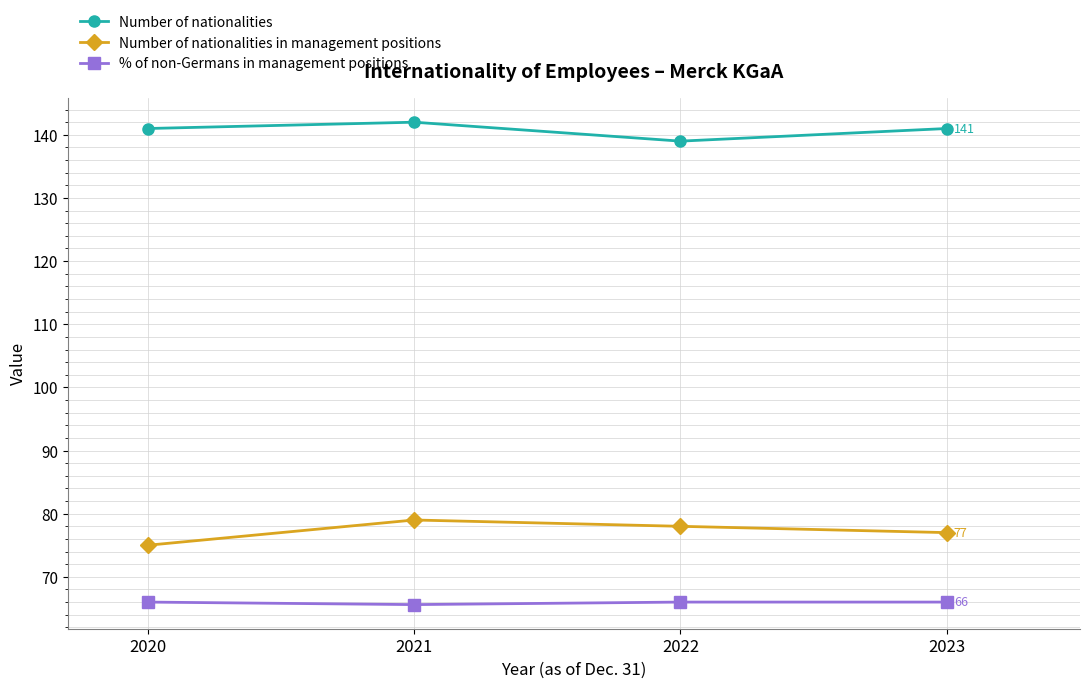

What is the difference between the highest and lowest values at 2021?

76.4